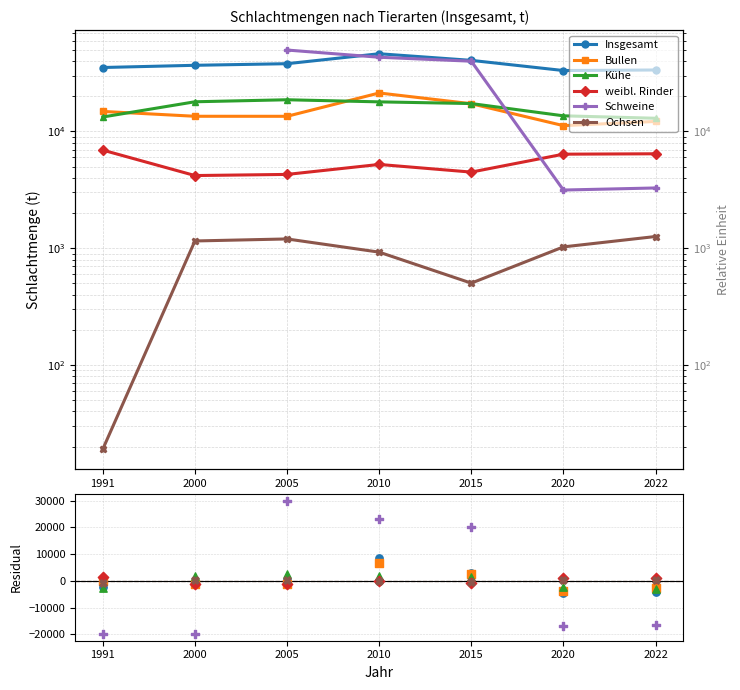

Which series contains the highest Y value?

Schweine